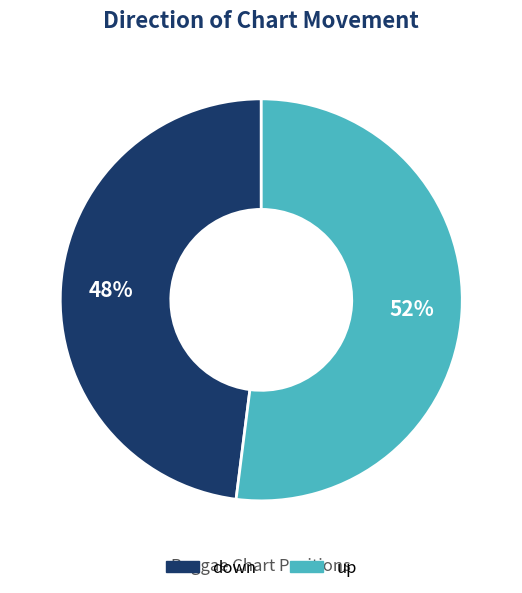

To the nearest percent, what is the difference between the down and up slice percentages?

4%